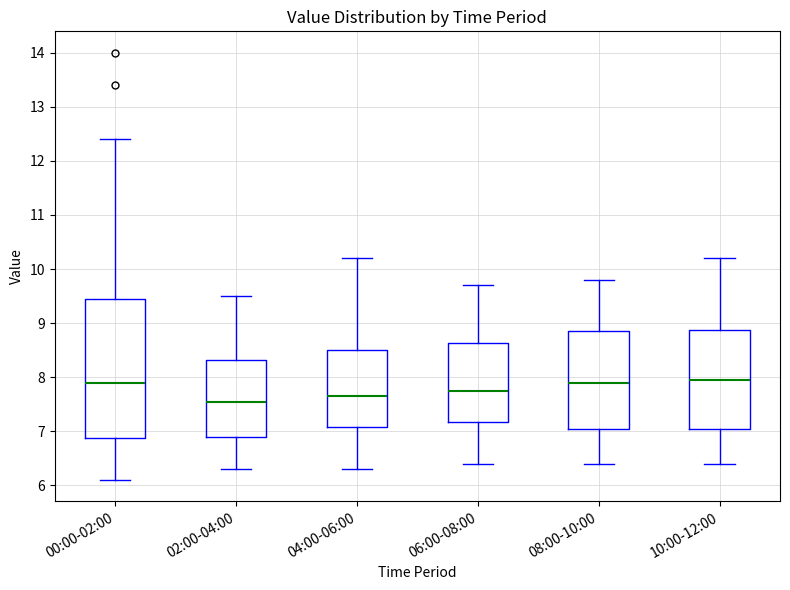

Which box is the tallest, from its lower edge to its upper edge?

00:00-02:00